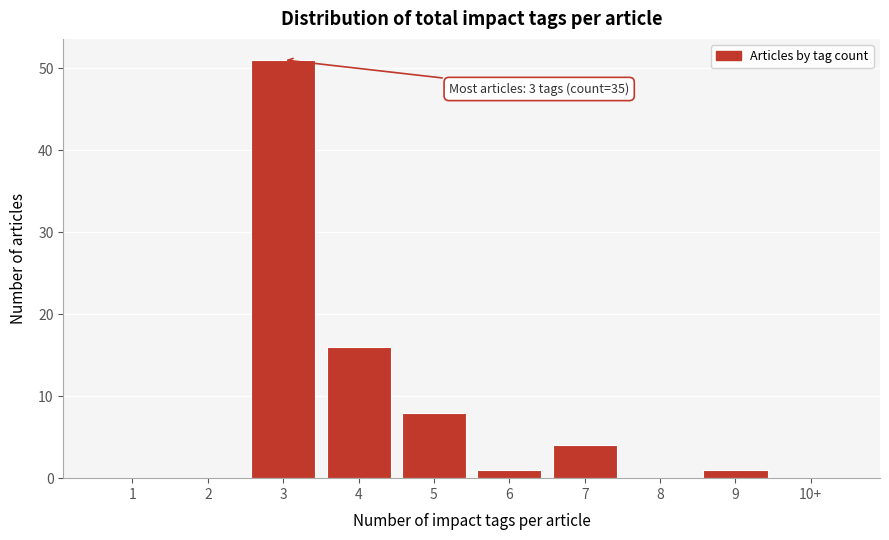

Reading left to right, what are all the values shown in this chart?

1=0	2=0	3=51	4=16	5=8	6=1	7=4	8=0	9=1	10+=0